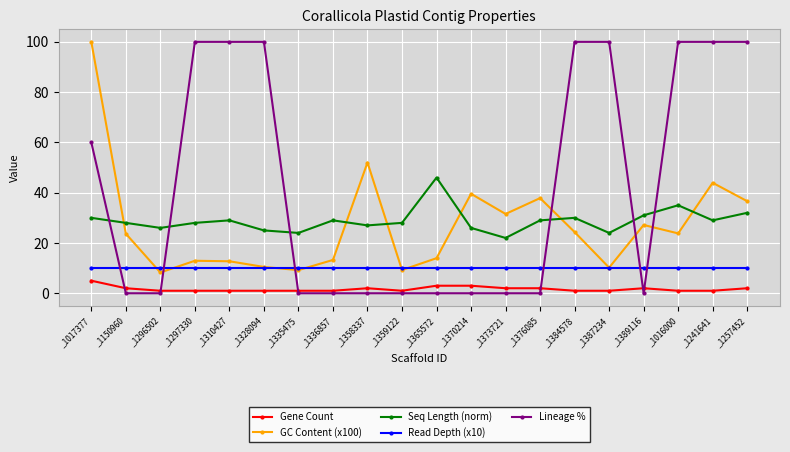

True or false: Lineage % and GC Content (x100) cross at least once.

True